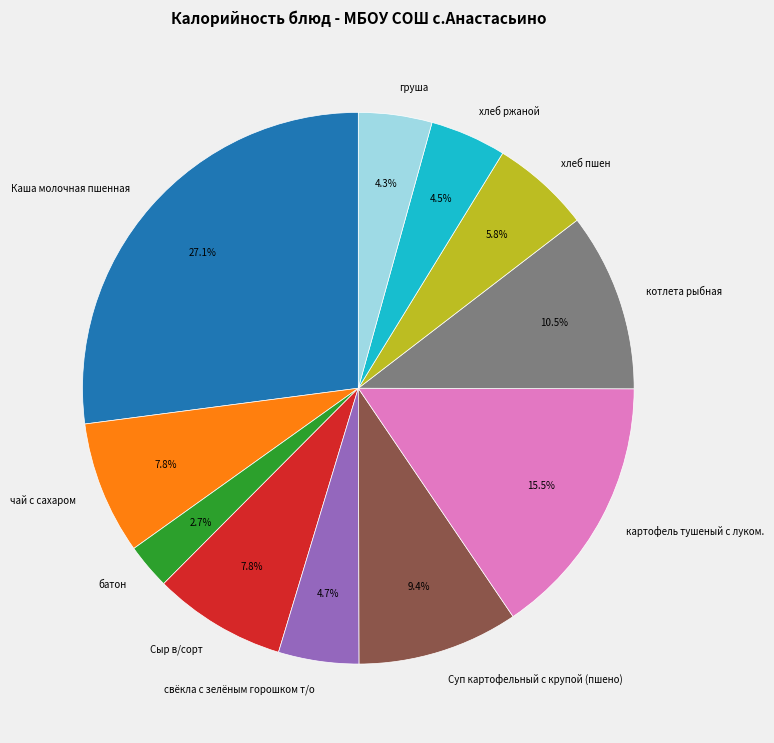

Does свёкла с зелёным горошком т/о account for over 50% of the chart?

No